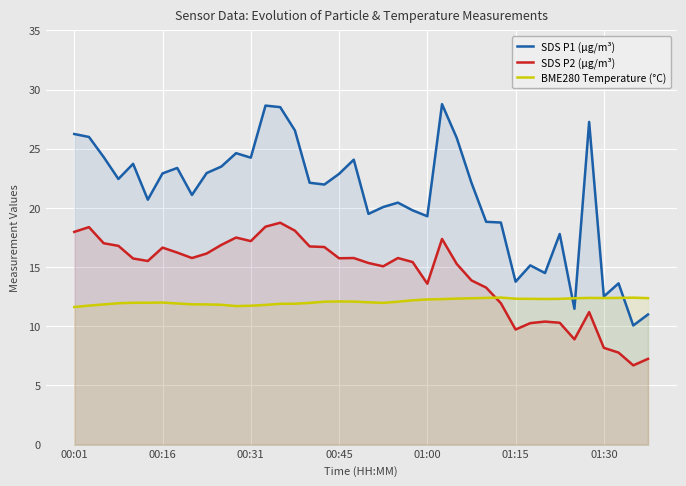

How many lines are shown in the chart?

3